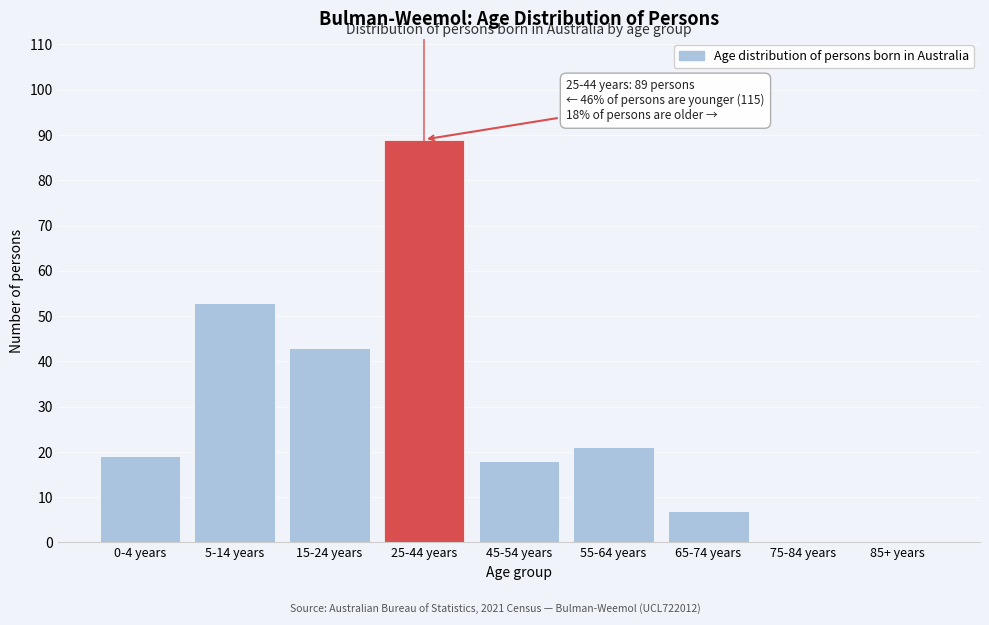

Reading left to right, extract all data points from this chart.

0-4 years=19	5-14 years=53	15-24 years=43	25-44 years=89	45-54 years=18	55-64 years=21	65-74 years=7	75-84 years=0	85+ years=0